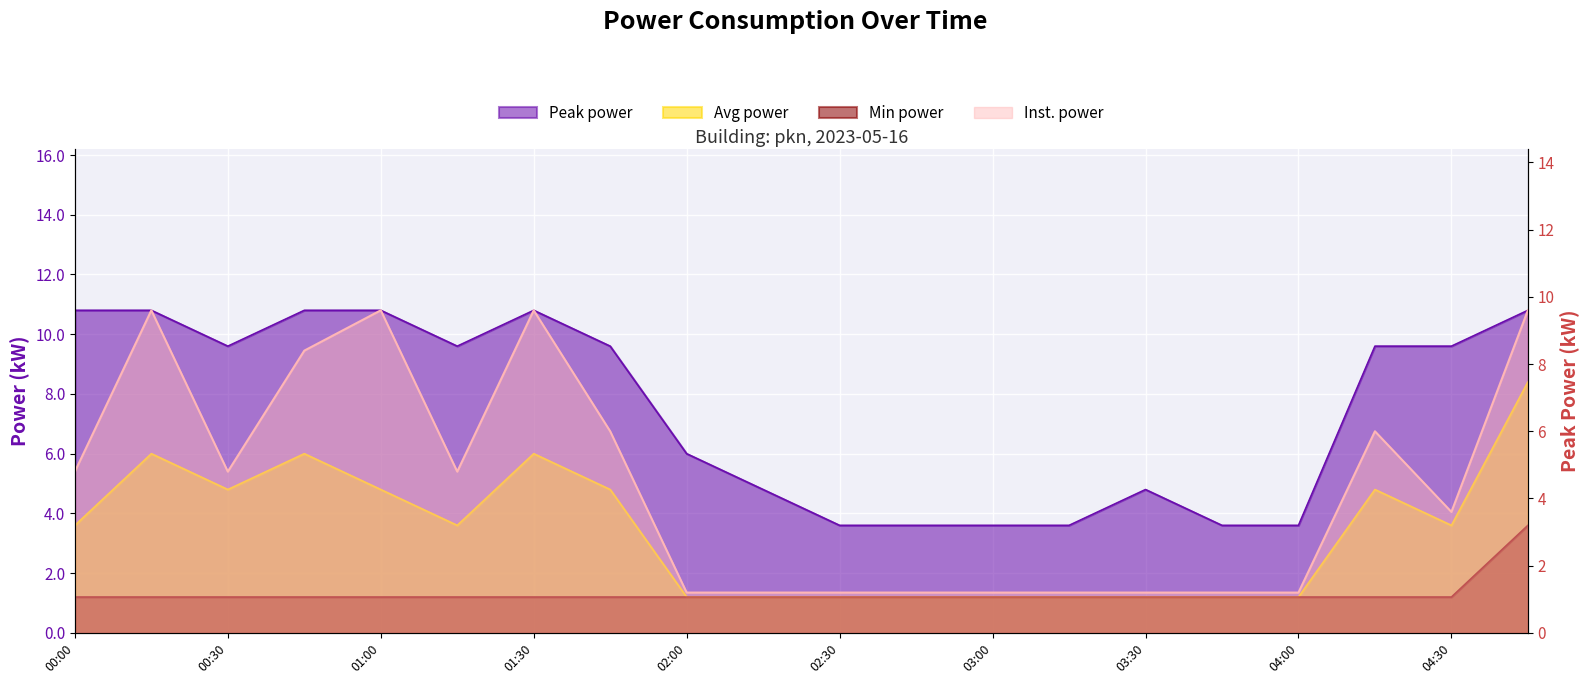

Reading left to right, transcribe all the data shown in this chart.

power: 4.8	9.6	4.8	8.4	9.6	4.8	9.6	6.0	1.2	1.2	1.2	1.2	1.2	1.2	1.2	1.2	1.2	6.0	3.6	9.6
avg_power: 3.6	6.0	4.8	6.0	4.8	3.6	6.0	4.8	1.2	1.2	1.2	1.2	1.2	1.2	1.2	1.2	1.2	4.8	3.6	8.4
peak_power: 10.8	10.8	9.6	10.8	10.8	9.6	10.8	9.6	6.0	4.8	3.6	3.6	3.6	3.6	4.8	3.6	3.6	9.6	9.6	10.8
min_power: 1.2	1.2	1.2	1.2	1.2	1.2	1.2	1.2	1.2	1.2	1.2	1.2	1.2	1.2	1.2	1.2	1.2	1.2	1.2	3.6